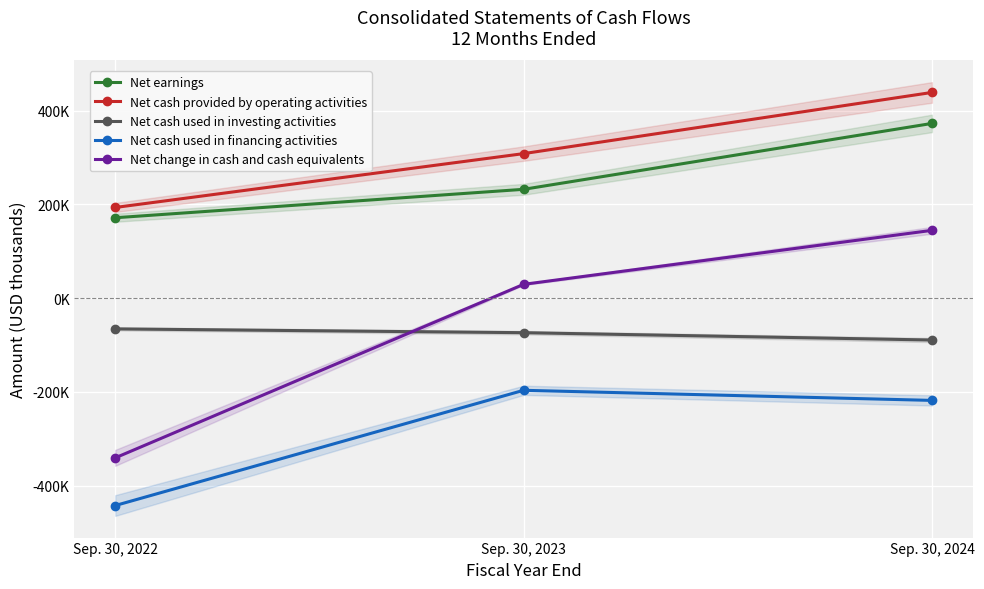

List the series in order of their peak value, lowest first.

Net cash used in financing activities, Net cash used in investing activities, Net change in cash and cash equivalents, Net earnings, Net cash provided by operating activities